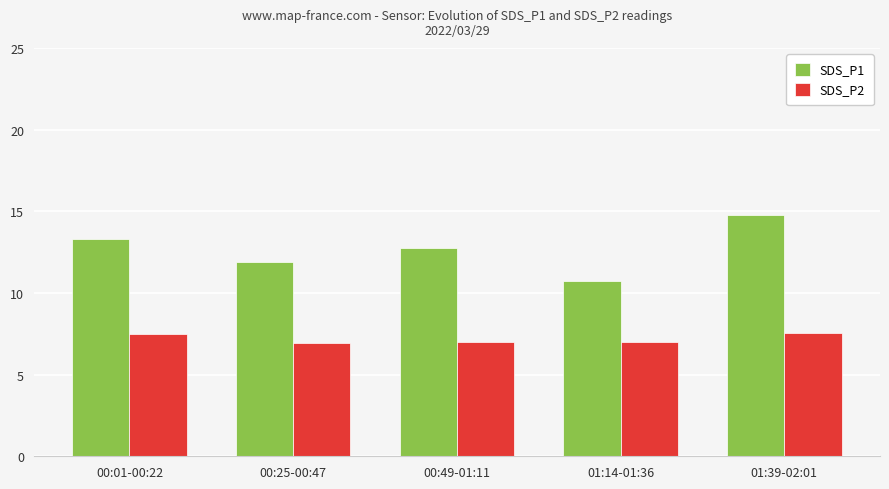

What is the spread (max minus min) of values at 00:25-00:47?

4.9